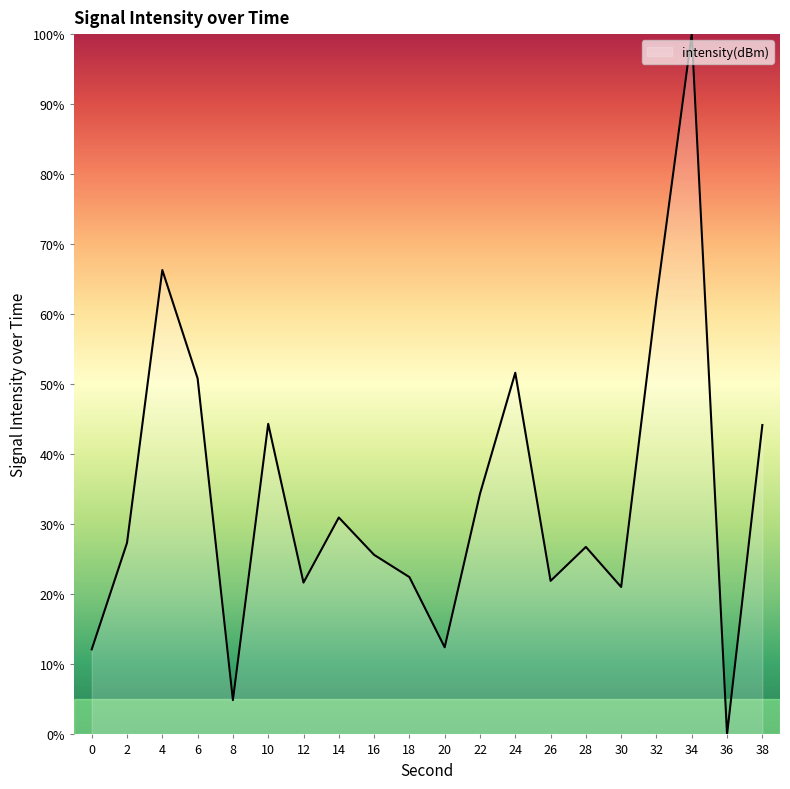

The chart shows a value of 66.3 at 4. True or false?

True